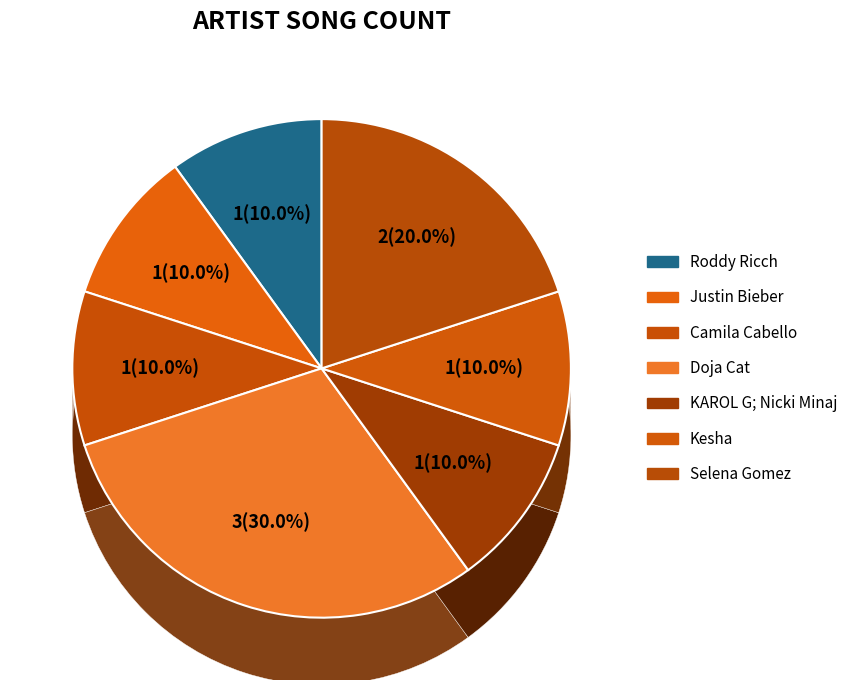

Approximately how many times larger is the value at Doja Cat compared to KAROL G; Nicki Minaj?

3.0